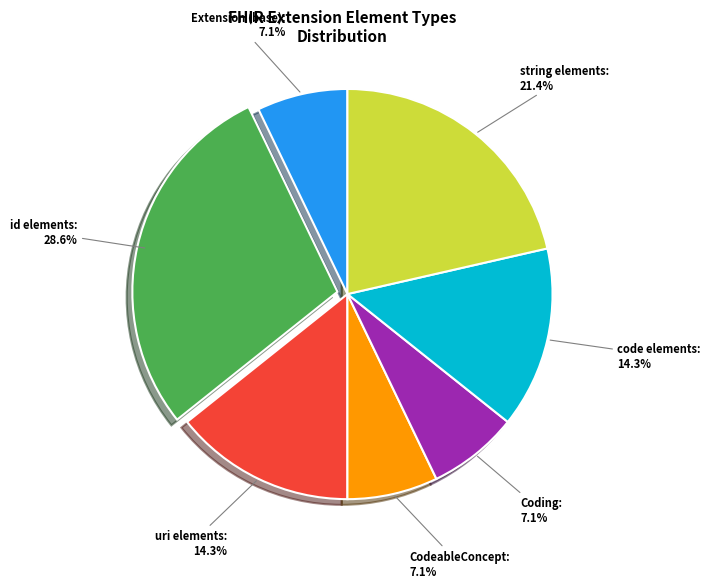

Does any single category account for the majority?

No